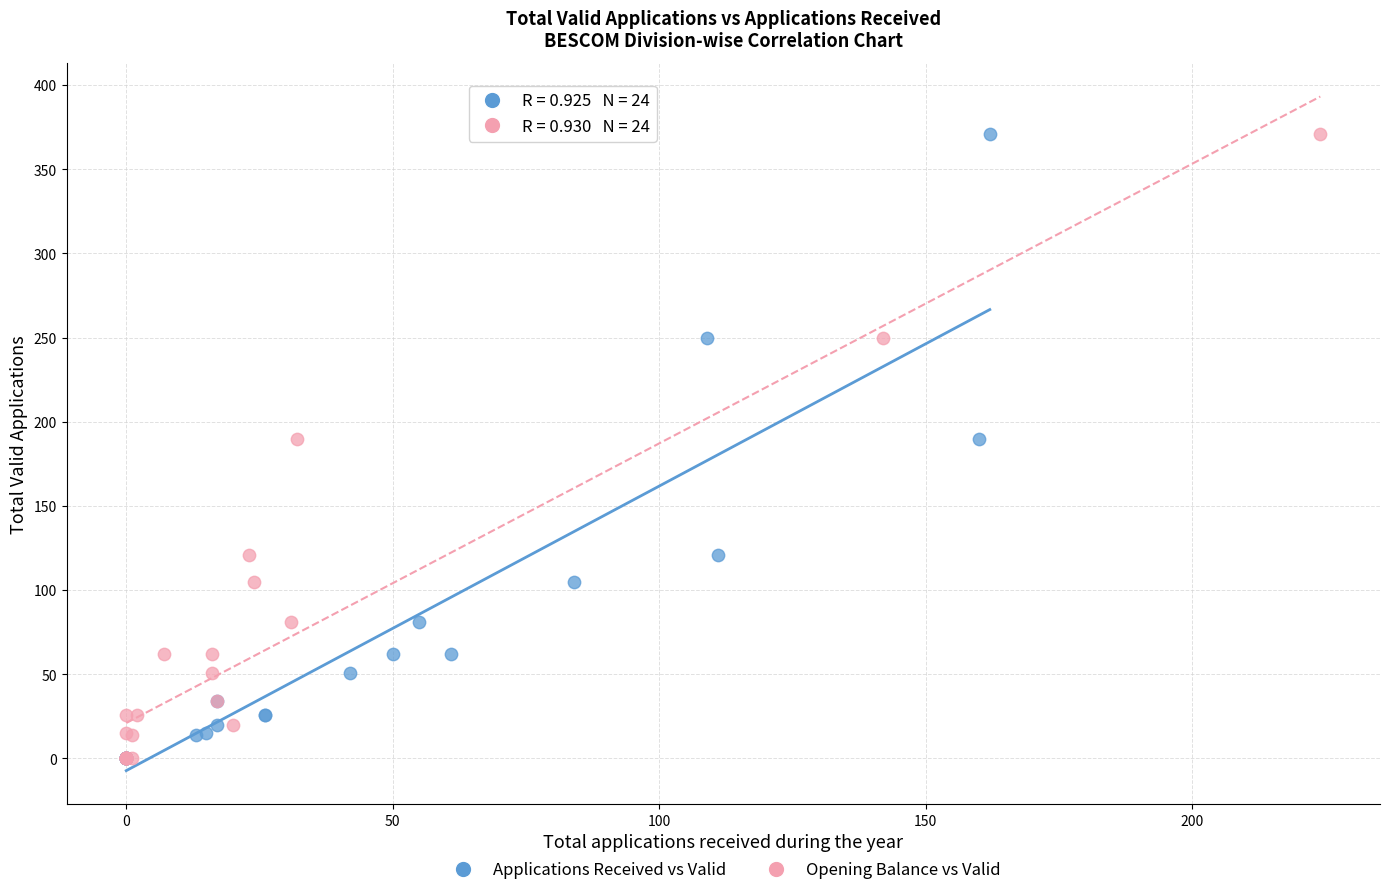

What are all the series names shown in the legend?

Applications Received vs Valid, Opening Balance vs Valid